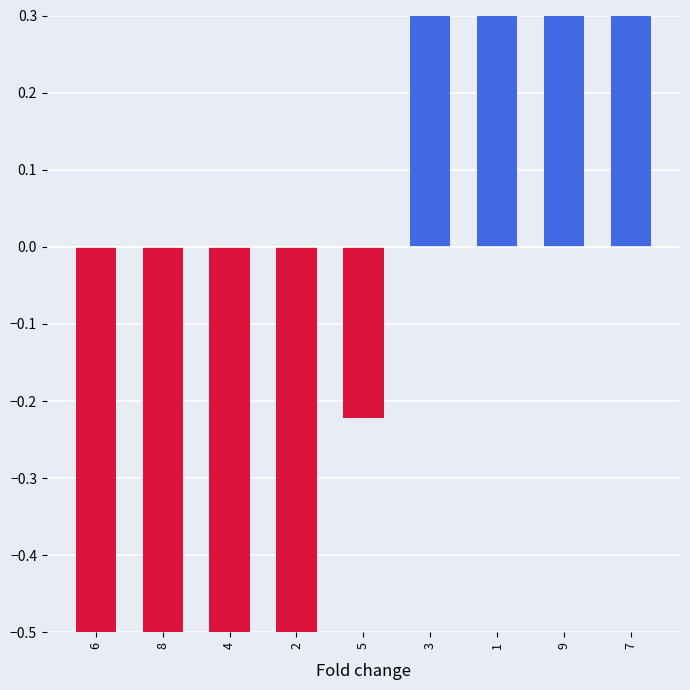

What is the value of the 4th bar from the left?

-1.2